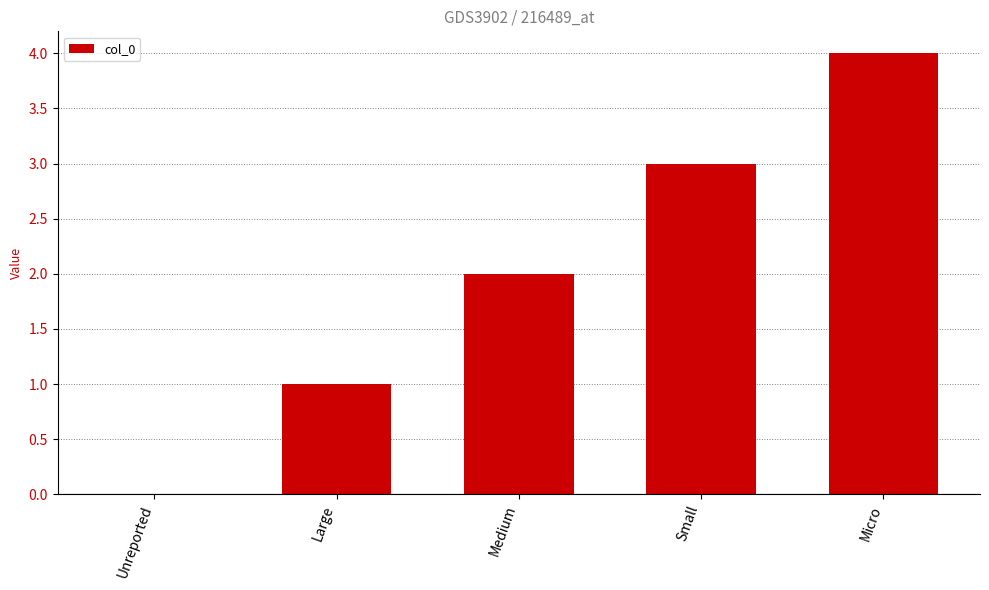

Which category has the highest value across all series?

Micro